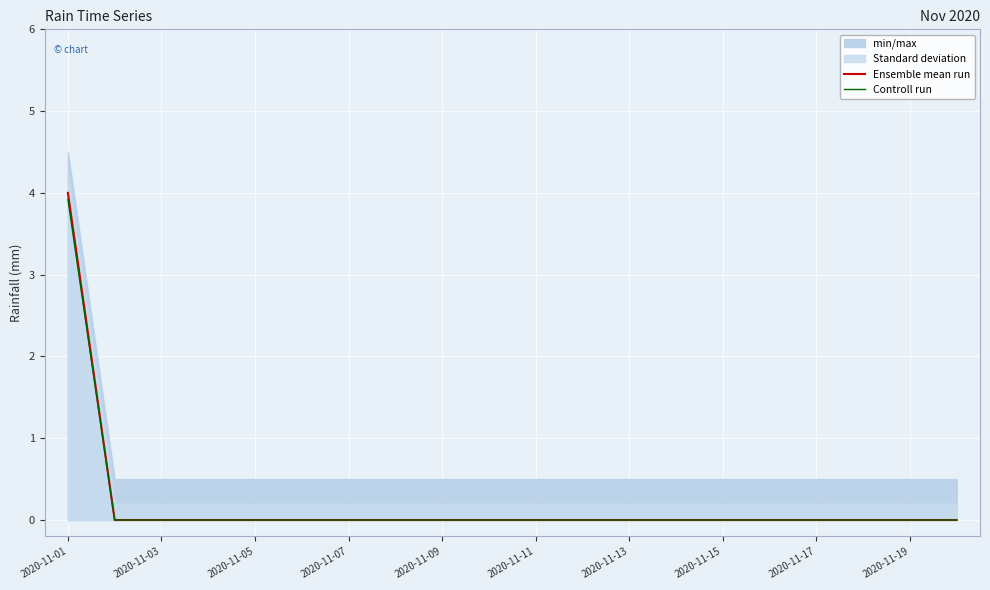

The value of Controll run at 2020-11-19 is 0.0. True or false?

True